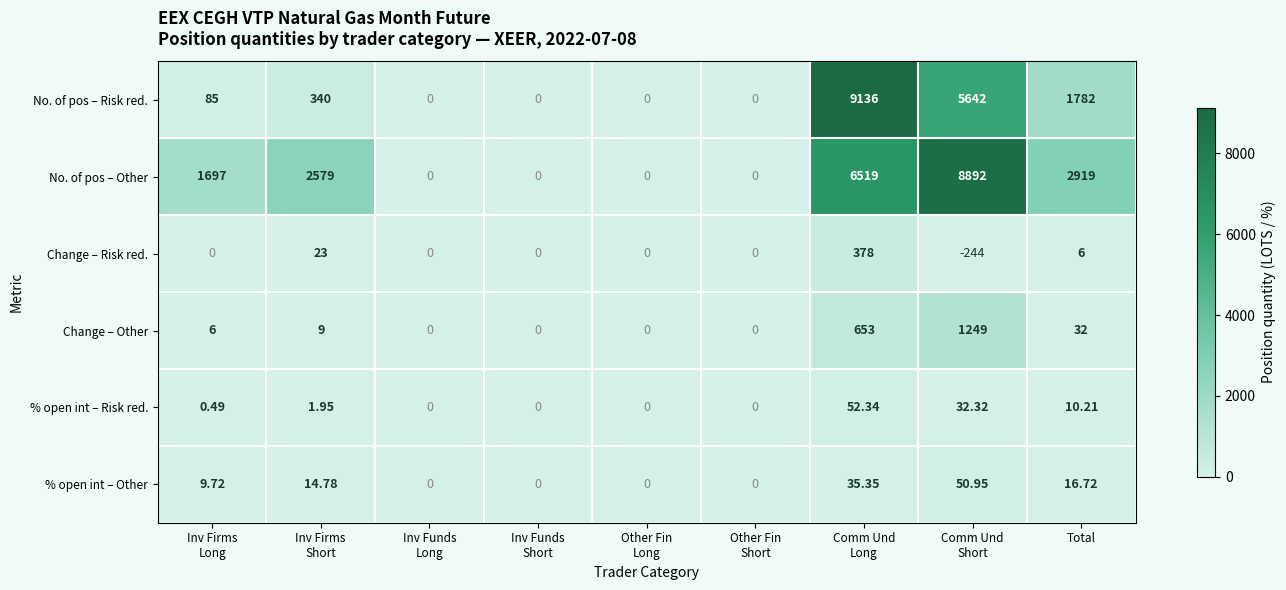

Which series has the largest total across all categories?

No. of pos – Other